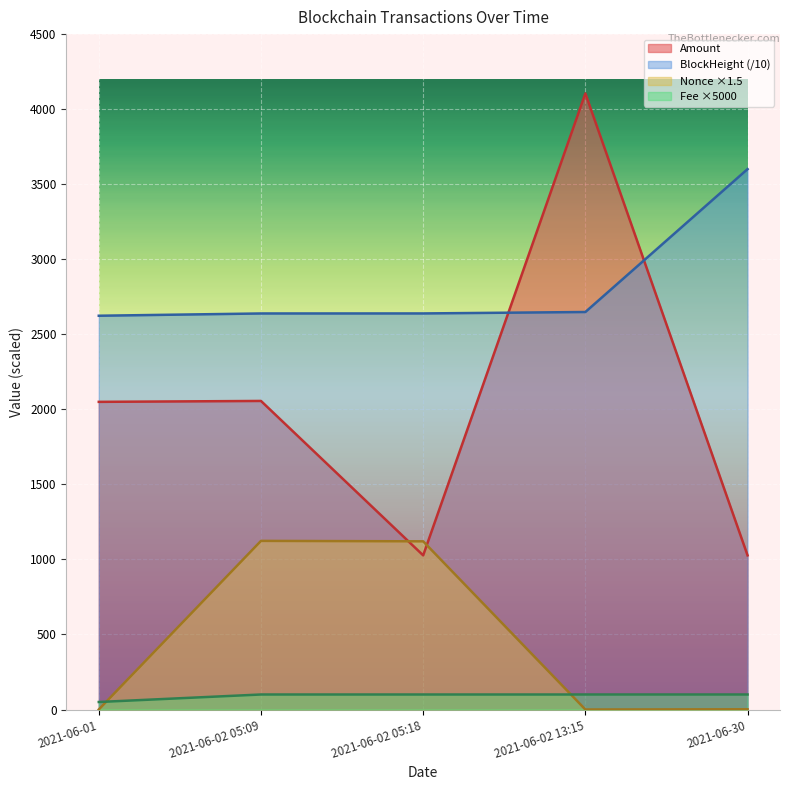

Rank the series at 2021-06-30 from highest to lowest value.

BlockHeight, Amount, Fee, Nonce